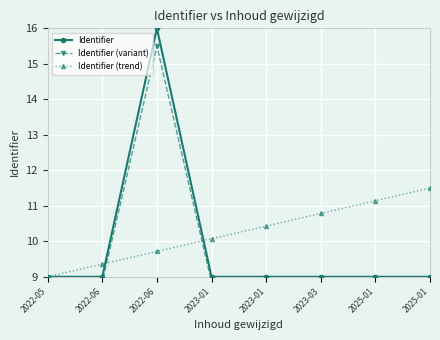

Which category has the highest value in the Identifier series?

2022-06